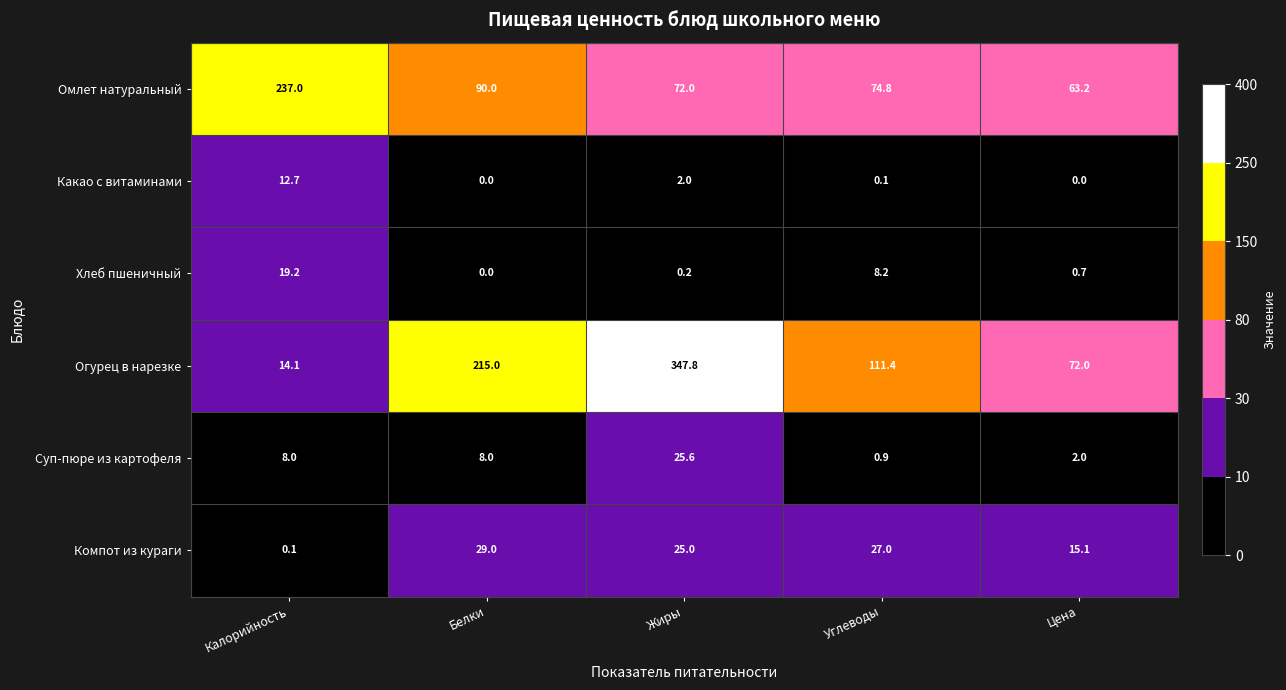

What is the difference between the Компот из кураги values at Калорийность and Белки?

28.9